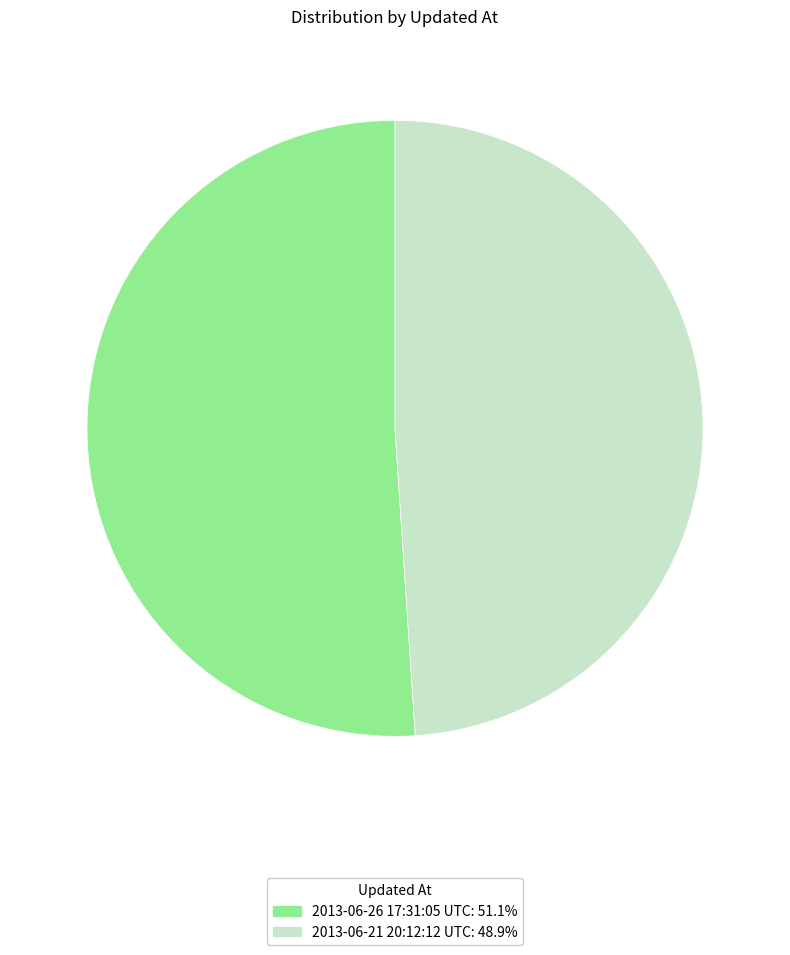

Is it true that 2013-06-21 20:12:12 UTC is 37% of the pie?

False